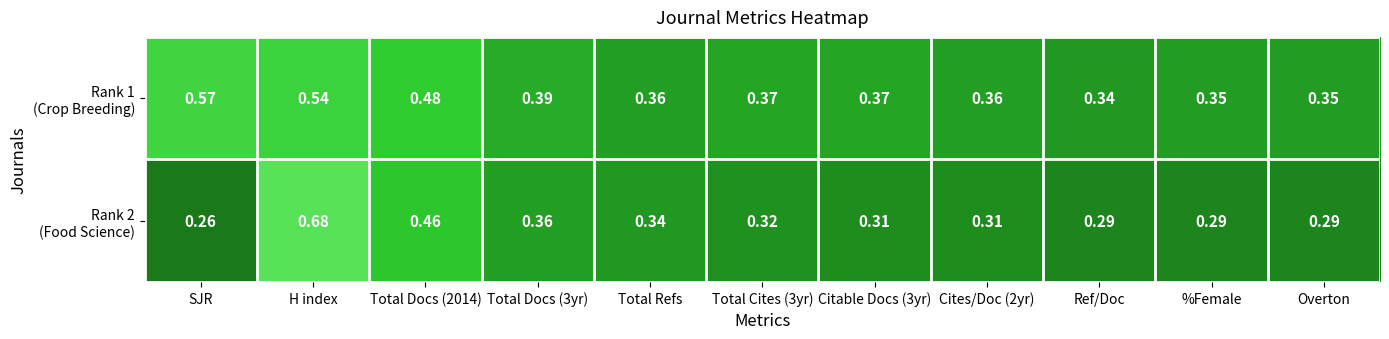

At which category is the sum across all series the highest?

H index